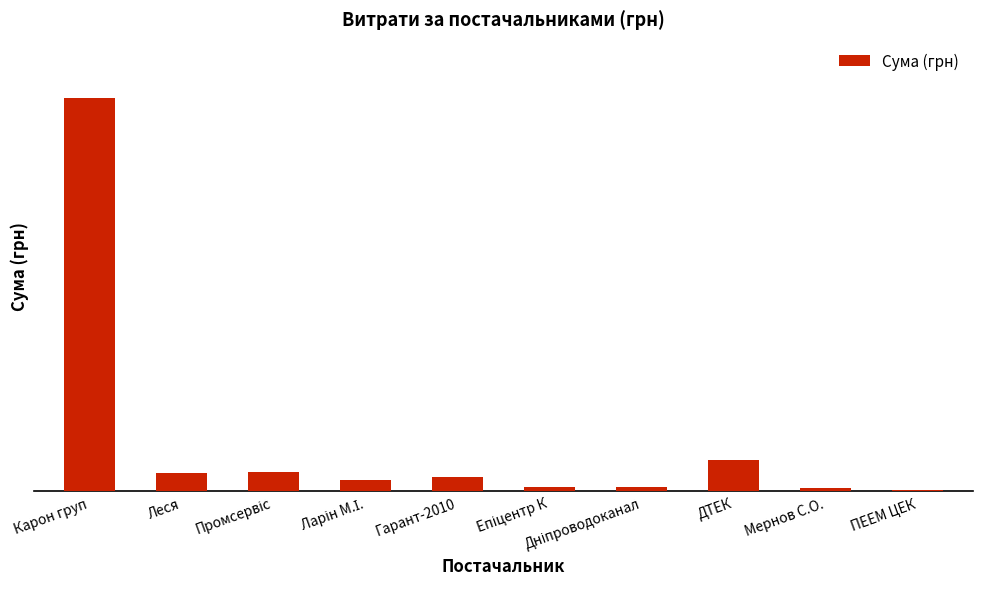

At which label is the value closest to 146665?

ДТЕК